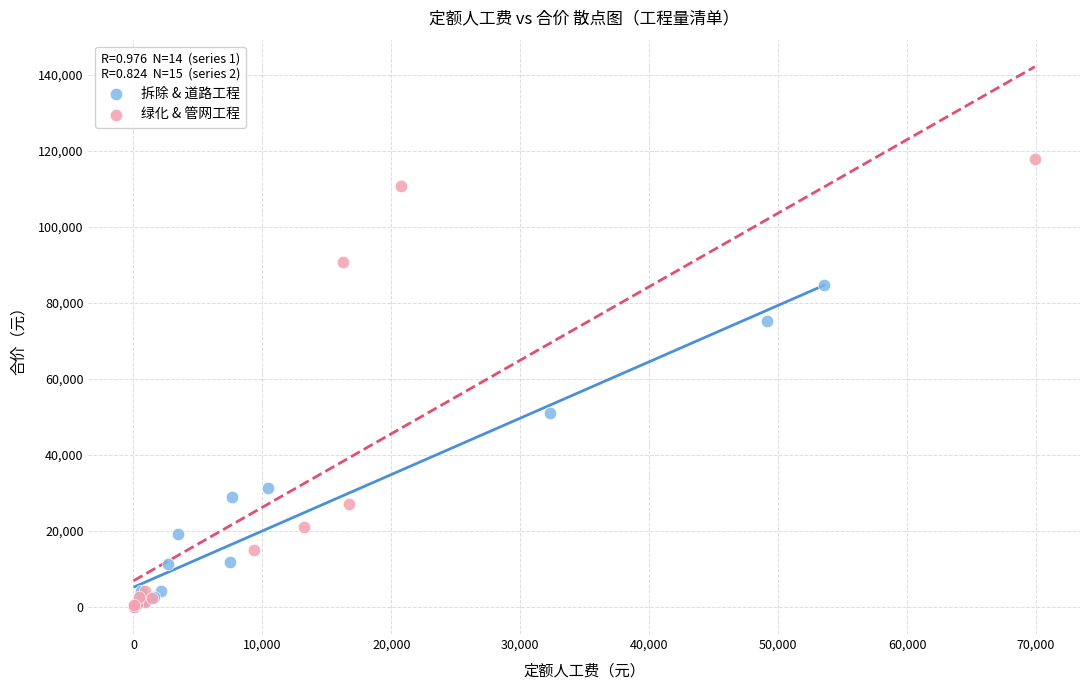

Which series has the widest spread of Y values?

绿化 & 管网工程